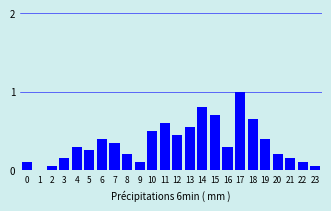

Which has a higher value, 12 or 2?

12